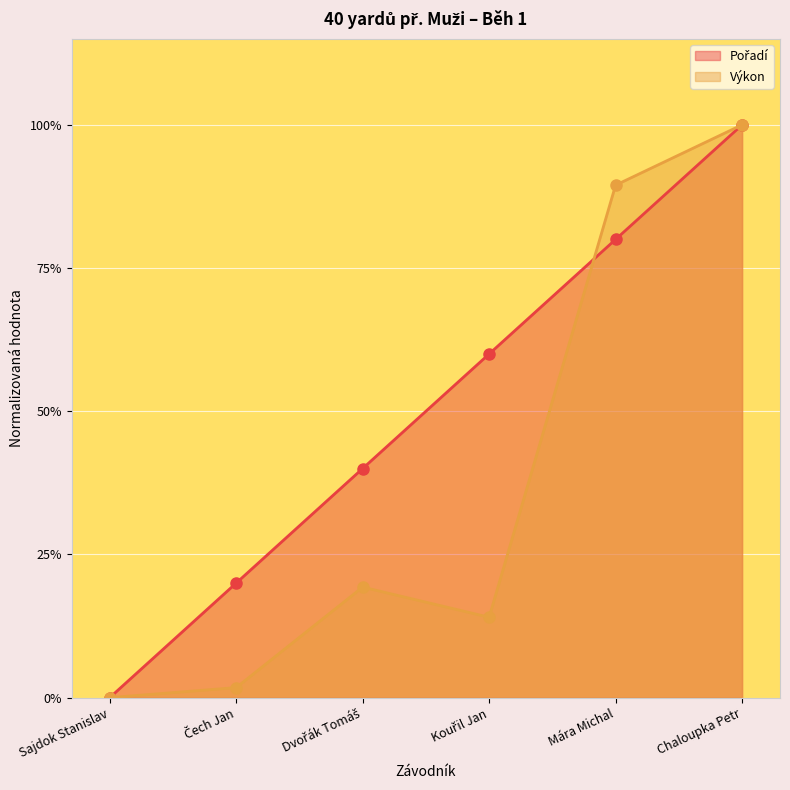

At which category is the sum across all series the highest?

Chaloupka Petr